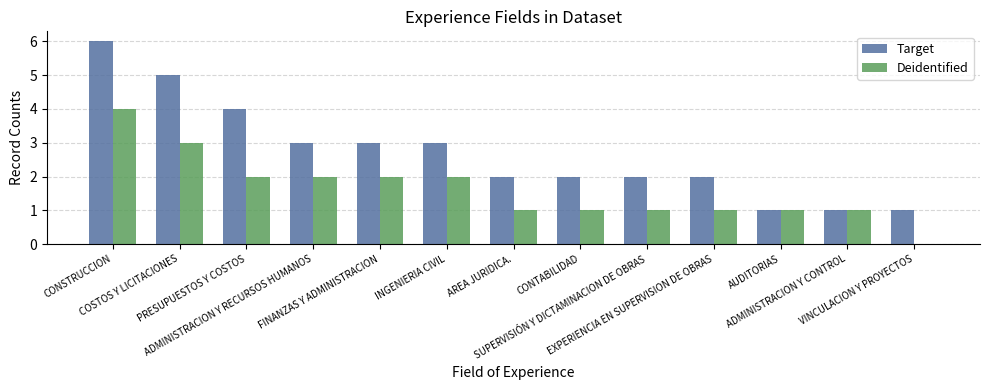

What is the sum of all Deidentified values?

21